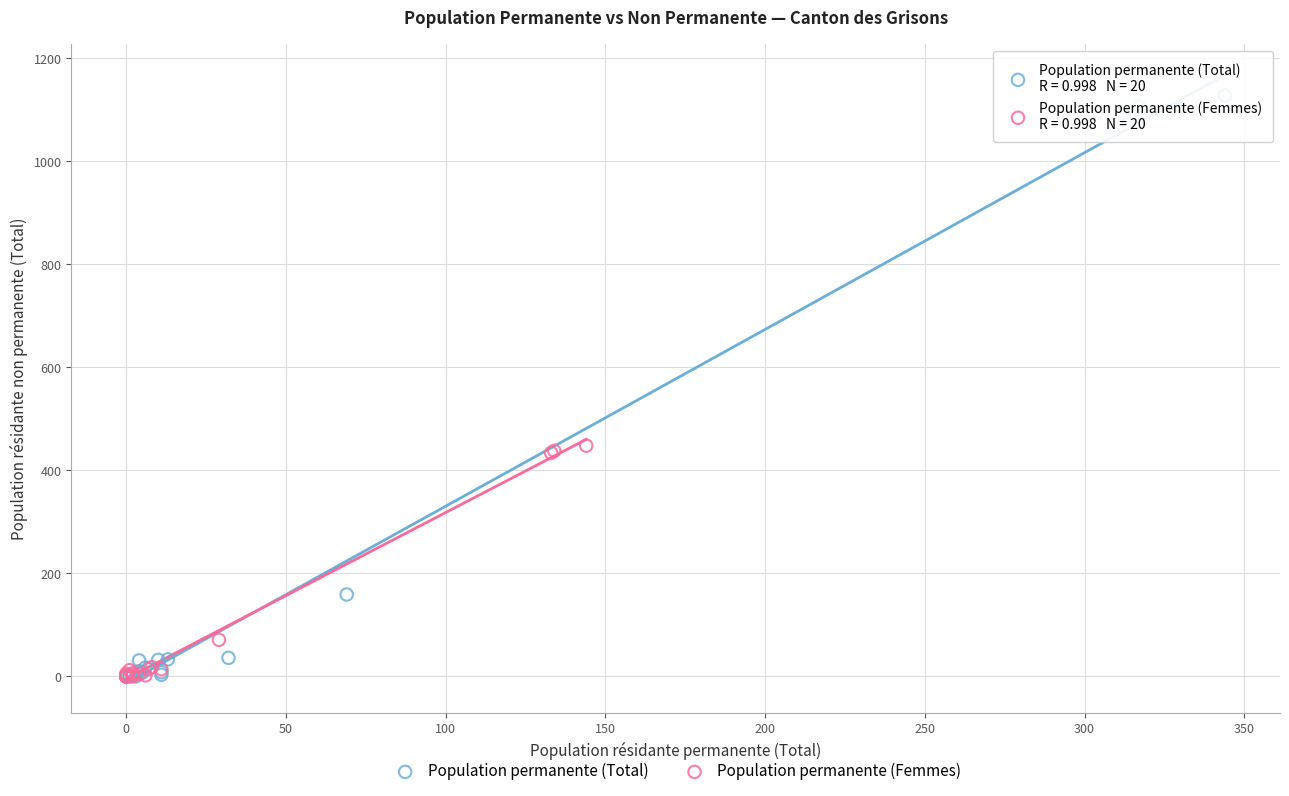

Which series contains the highest Y value?

Population permanente (Total)